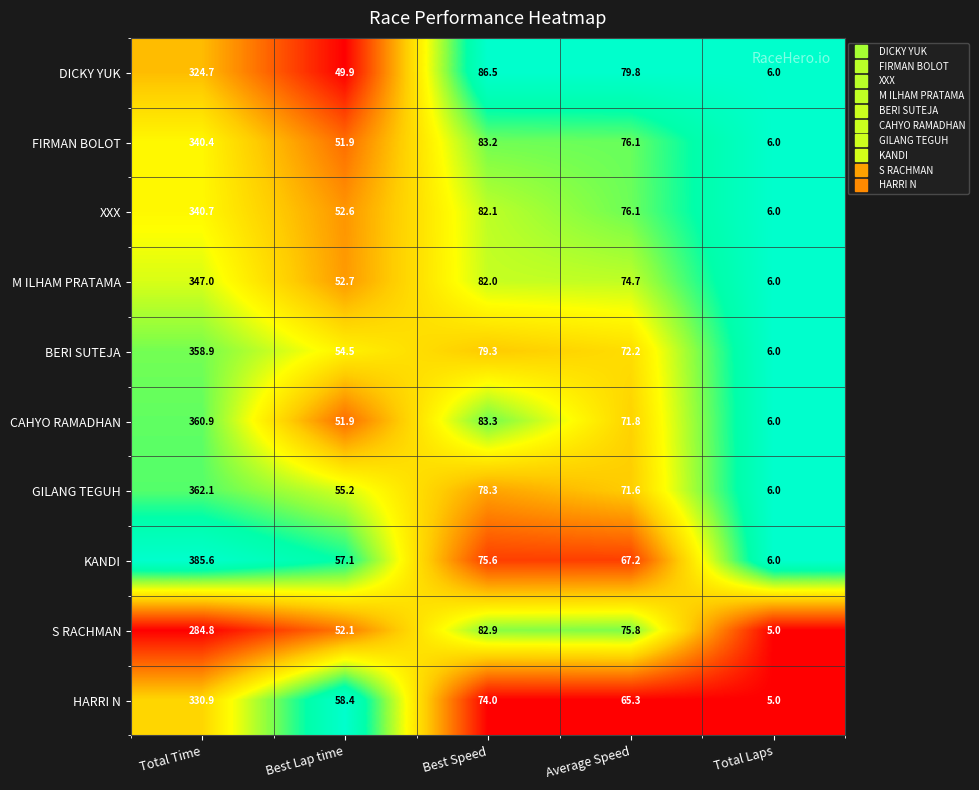

What is the maximum value shown in the chart?

385.6